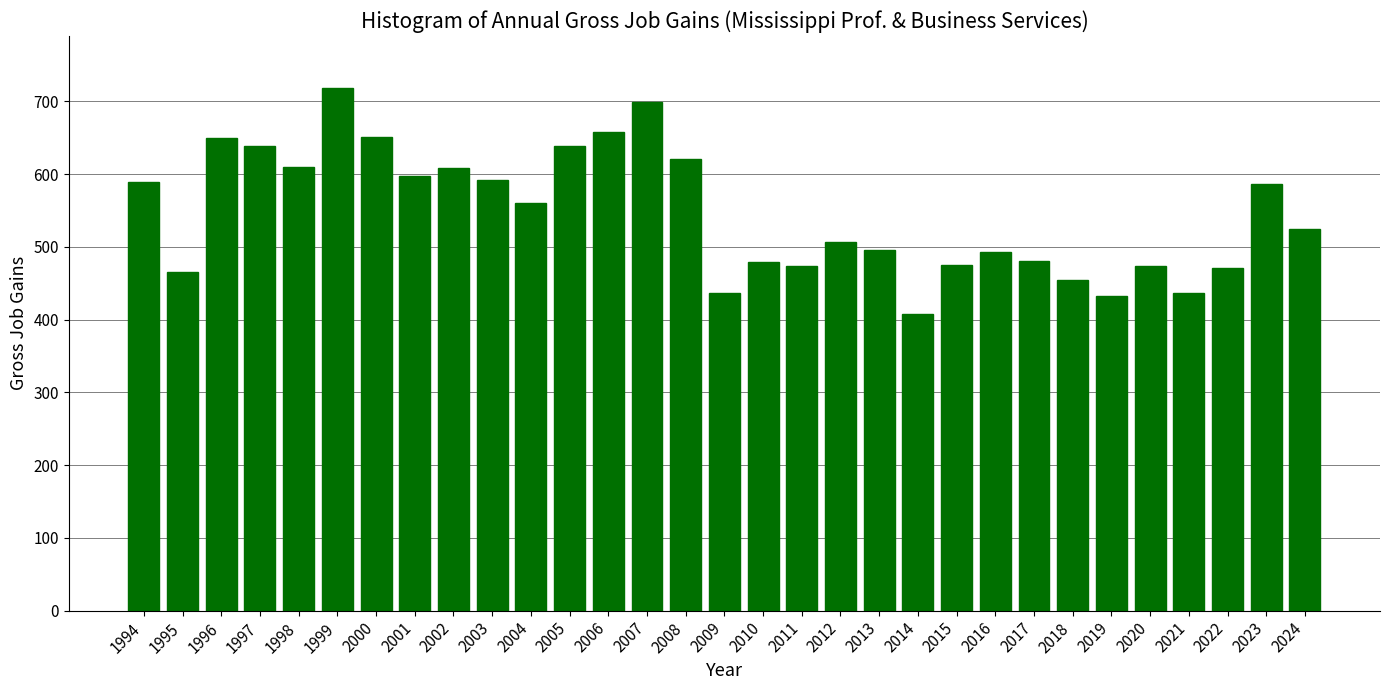

What is the approximate value at 2012?

506